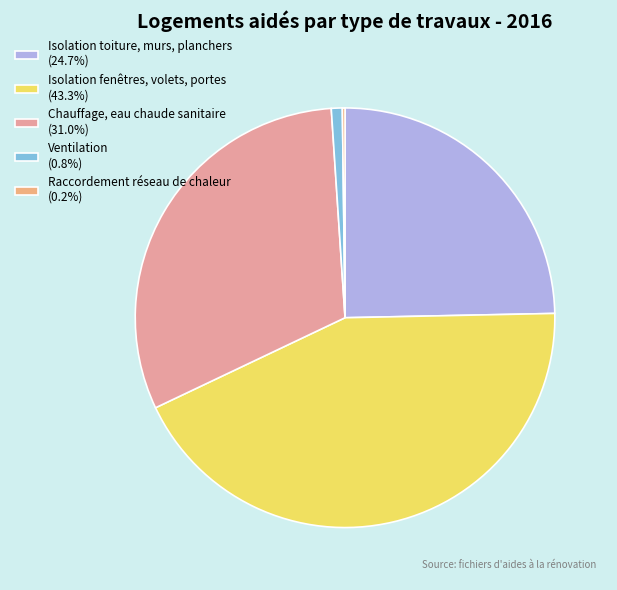

Combined, what portion of the pie is Isolation toiture, murs, planchers and Chauffage, eau chaude sanitaire?

55.7%